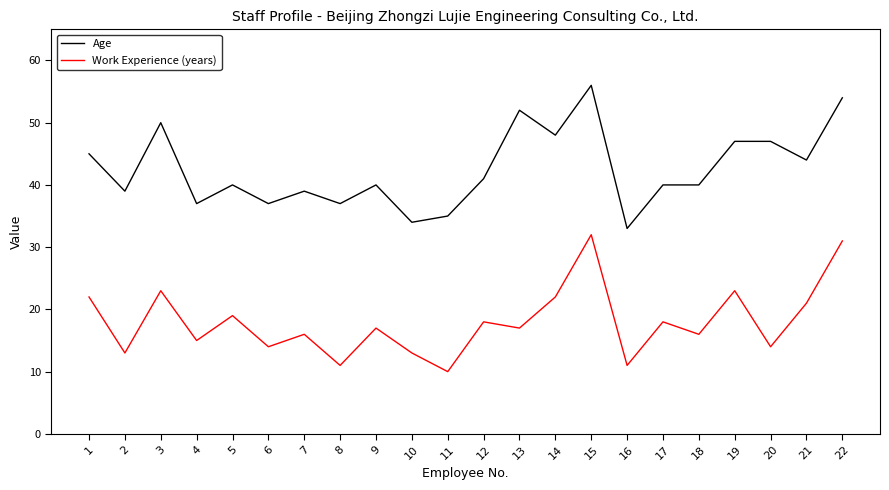

What is the approximate value of Age at 5?

40